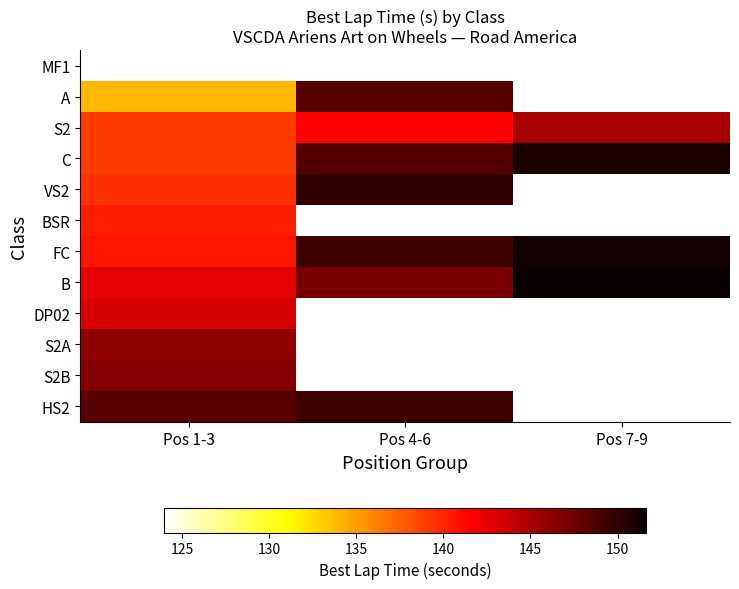

List the labels in order of MF1 value, smallest first.

Pos 1-3, Pos 4-6, Pos 7-9